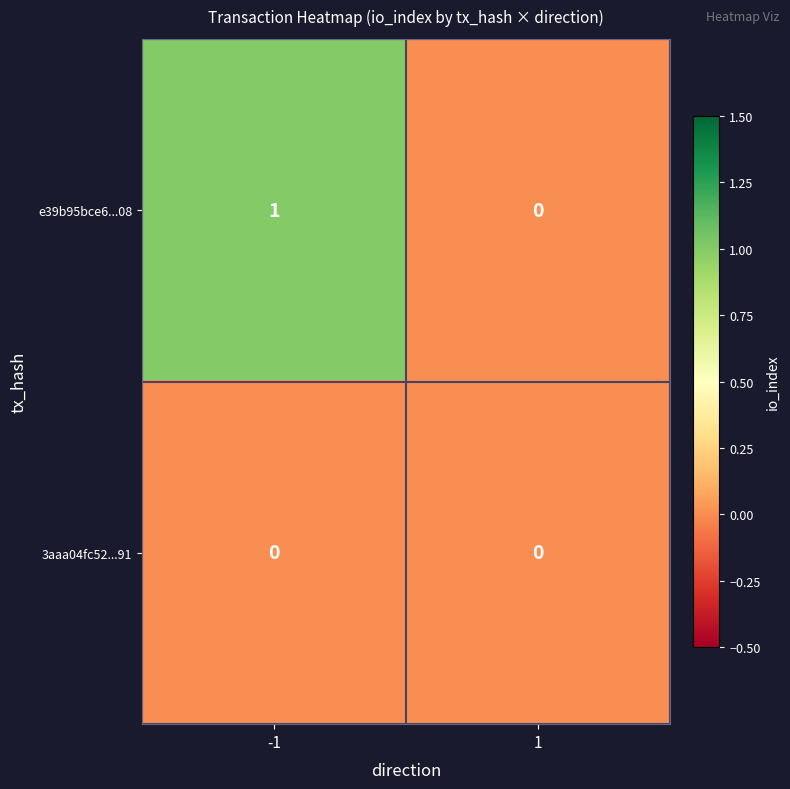

At -1, list the series in order from largest to smallest.

e39b95bce6...08, 3aaa04fc52...91